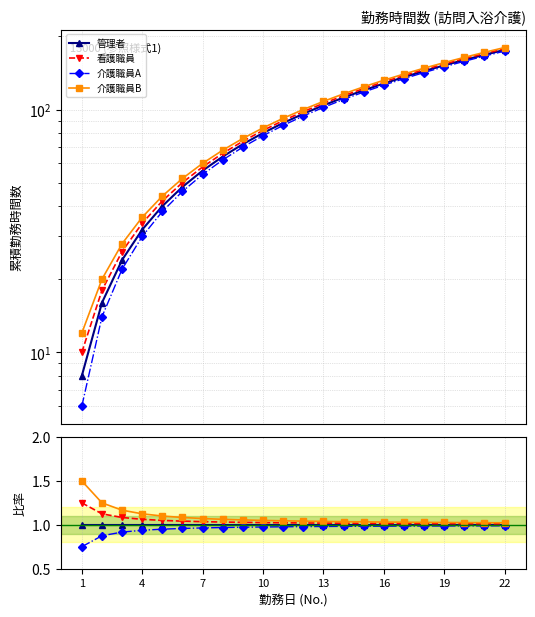

What is the value of the 介護職員B point at the 12th from the left?

1.0